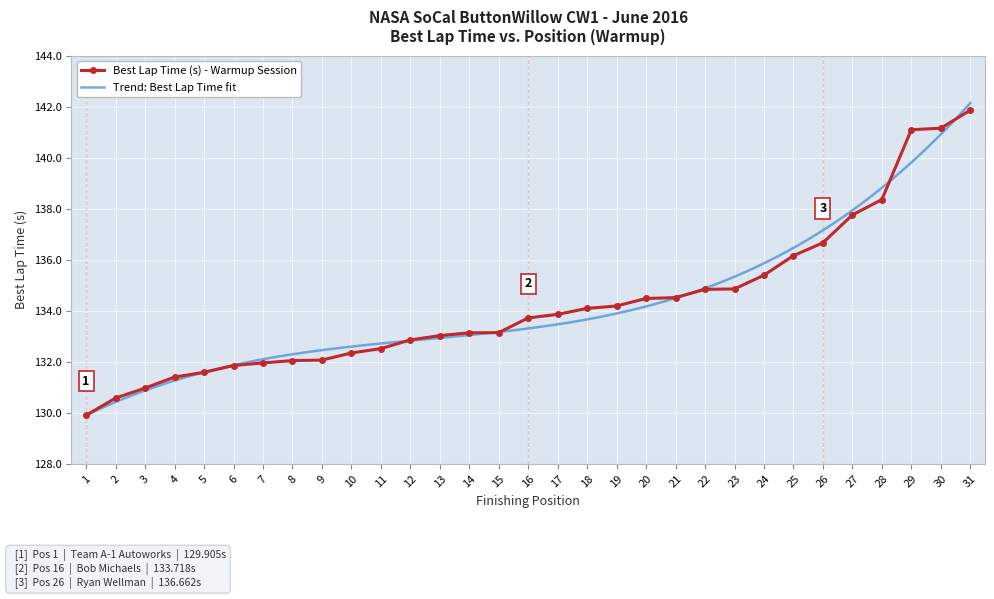

How many data points does each series have?

31